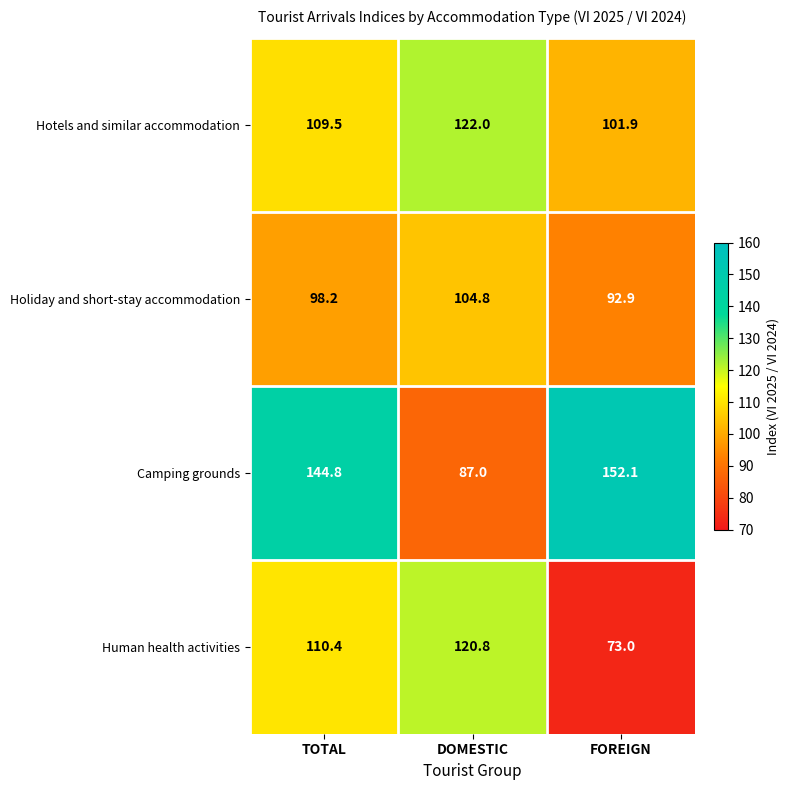

At which category is the sum across all series the highest?

TOTAL